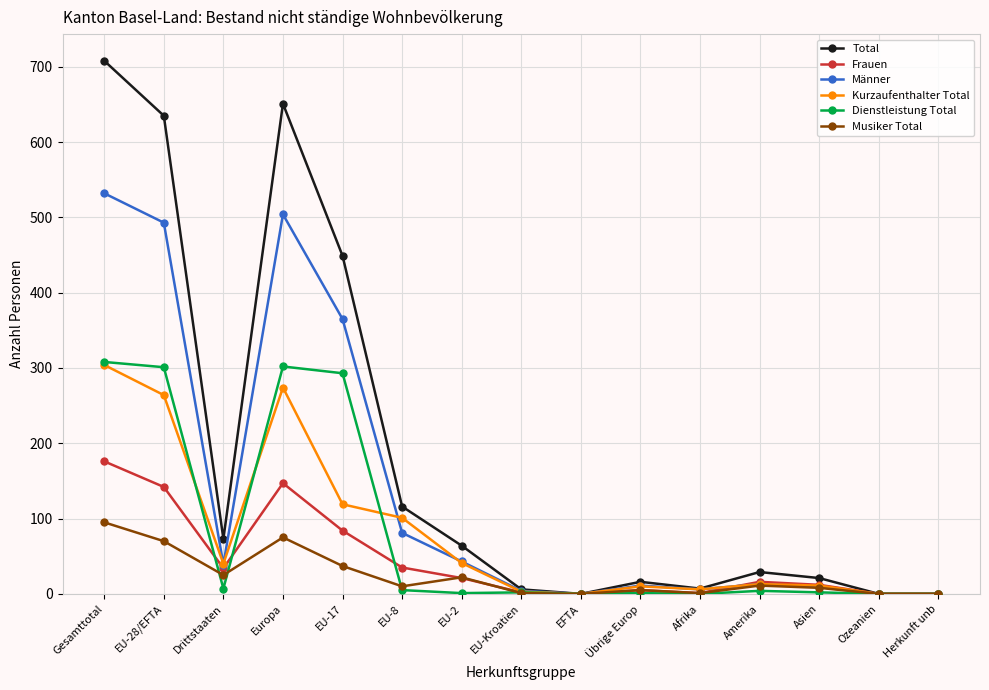

Between Drittstaaten and Übrige Europ, which series saw the biggest shift?

Total